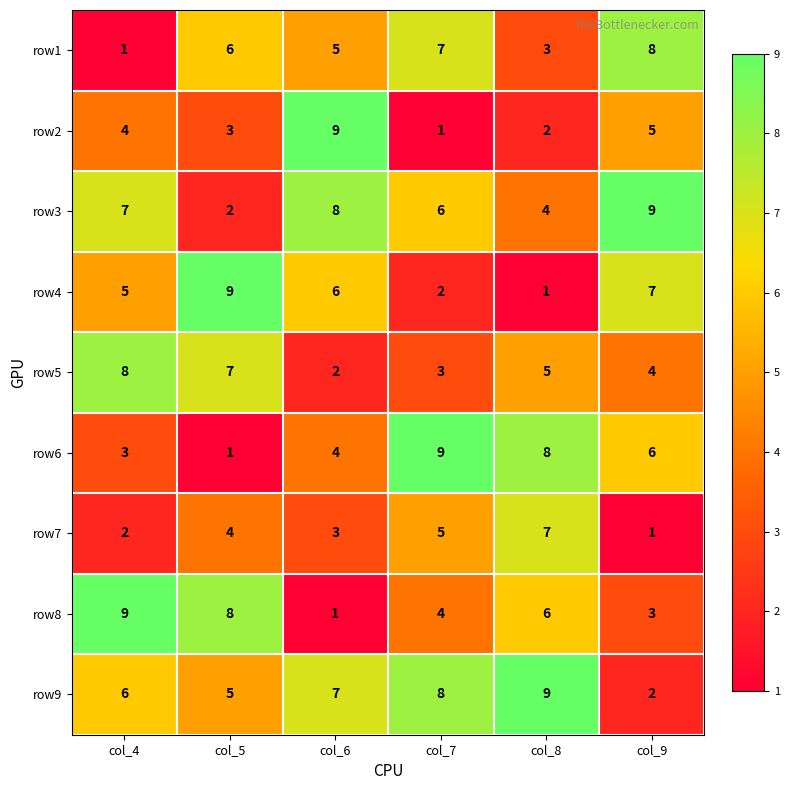

What is the average value of the row8 series?

5